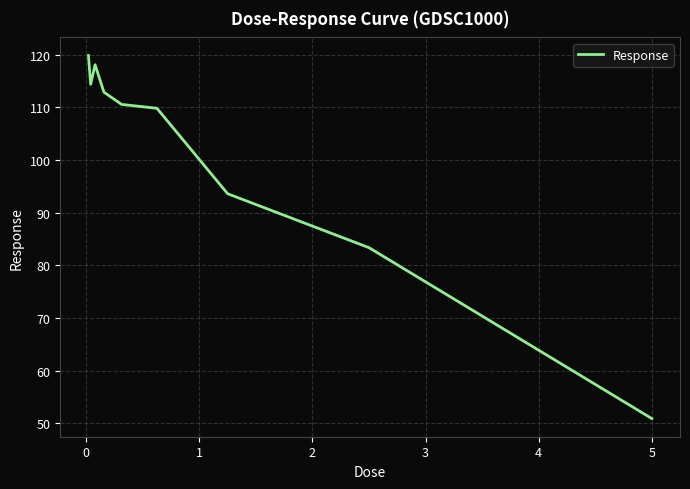

What is the average value?

101.5